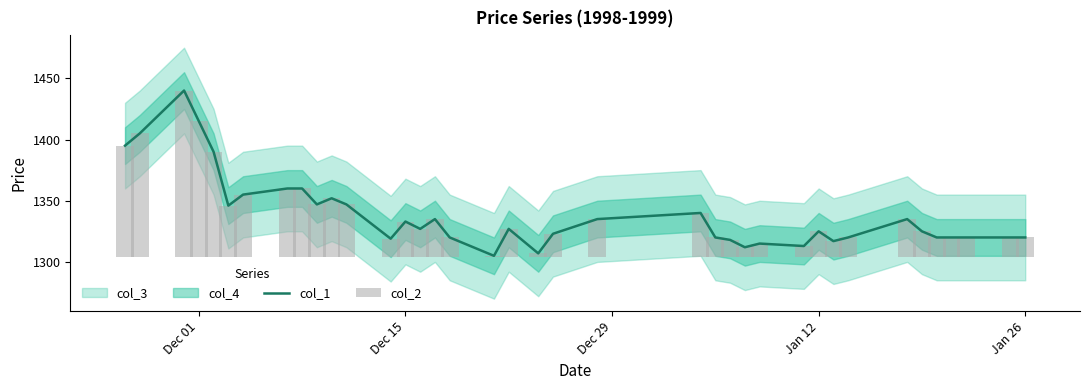

What is the highest value of the col_2 series?

136